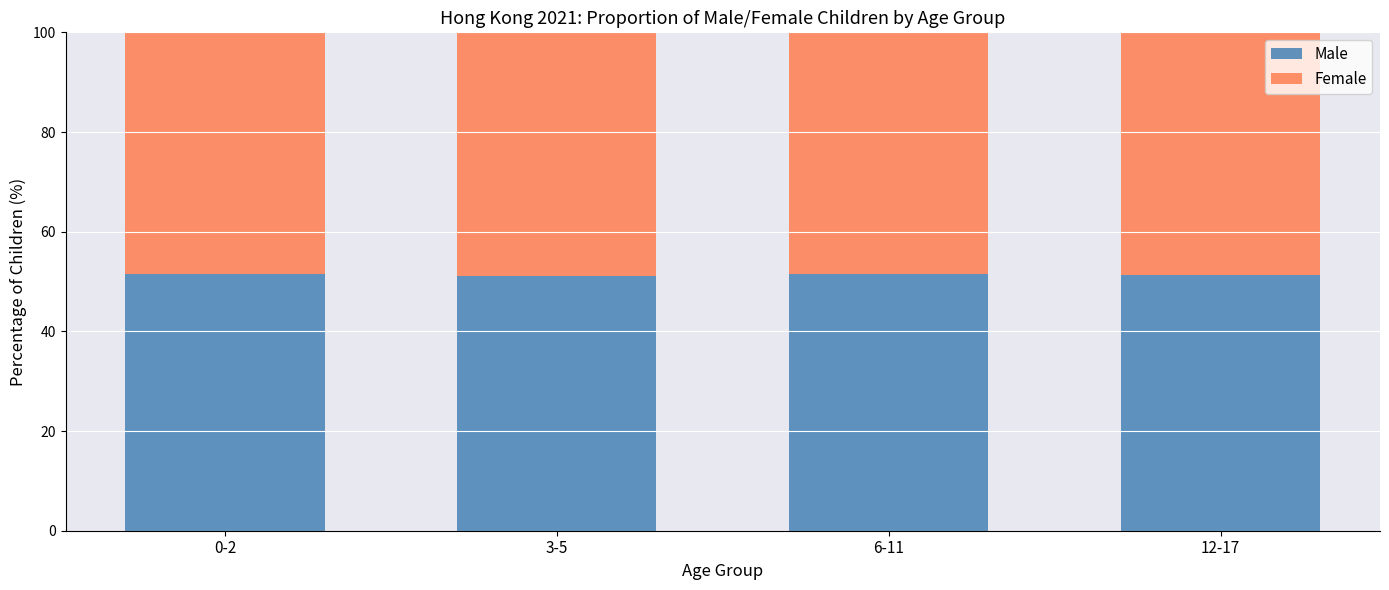

Count the number of data series in this chart.

2